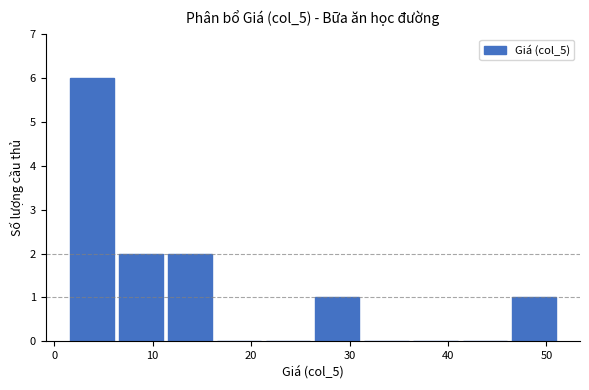

Which range on the x-axis has the tallest bar?

1 to 6